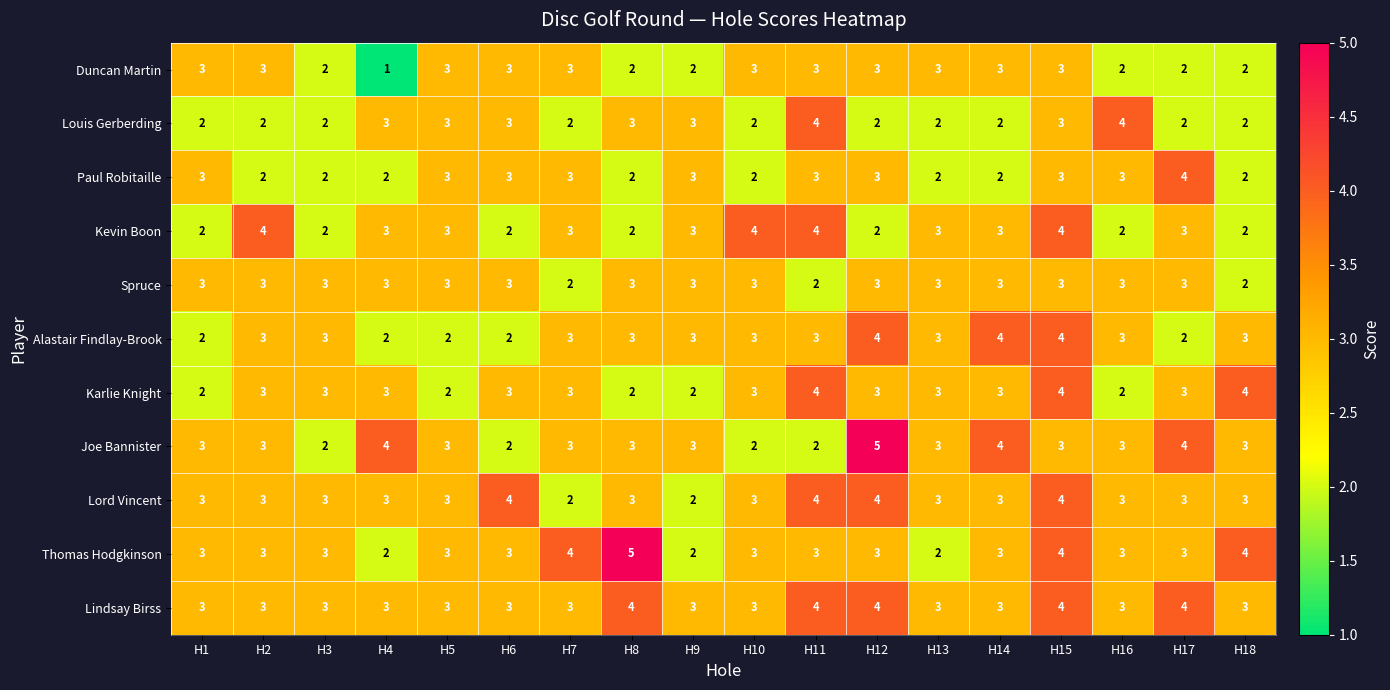

At which label does Kevin Boon first exceed 3?

H2